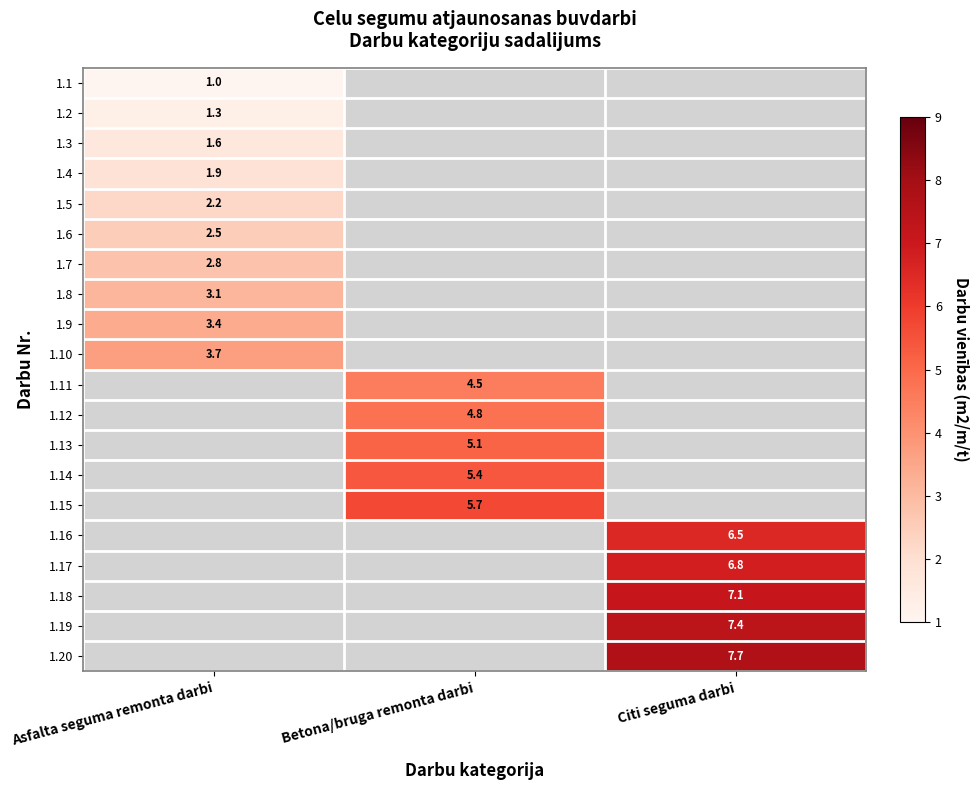

Is the value of 1.13 at Betona/bruga remonta darbi greater than the value of 1.10 at Asfalta seguma remonta darbi?

Yes